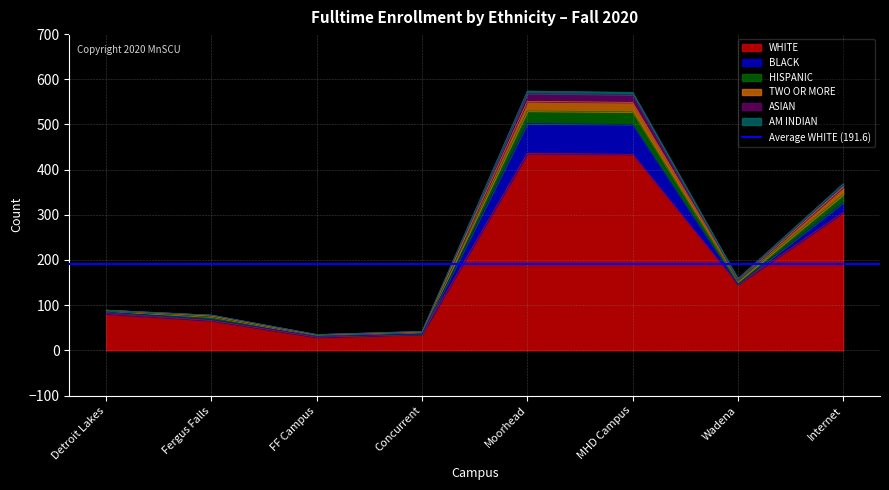

What is the minimum value shown in the chart?

29